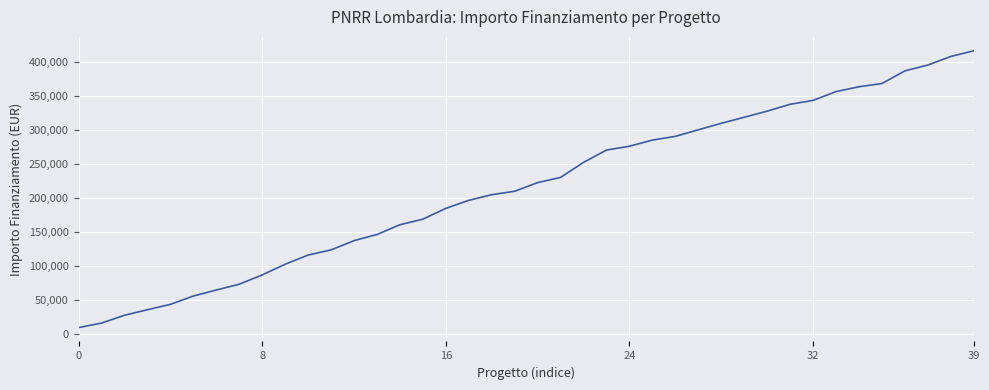

Does the chart have visible grid lines?

Yes